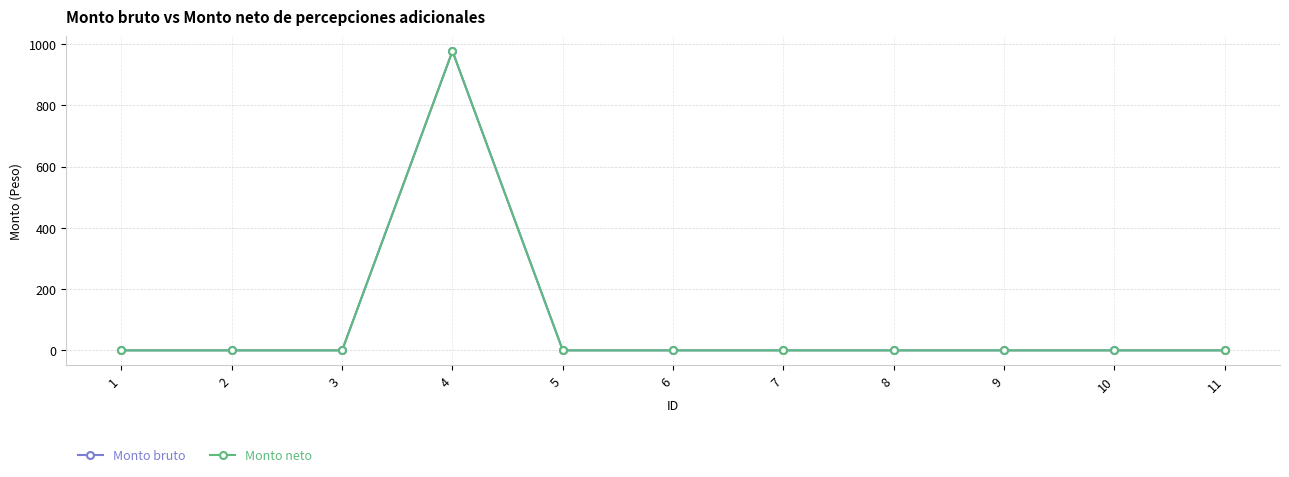

True or false: Monto bruto and Monto neto intersect in this chart.

False